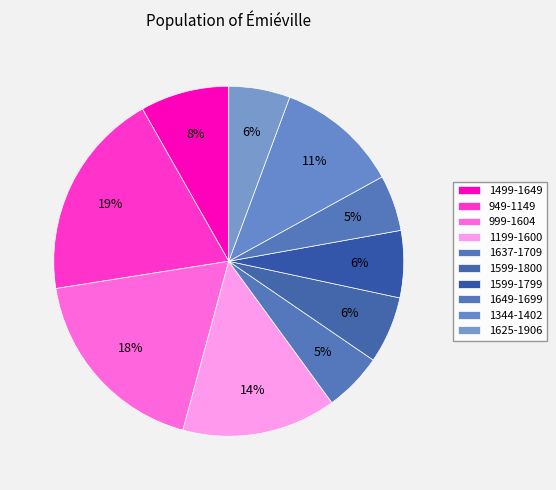

How many slices are in this pie chart?

10